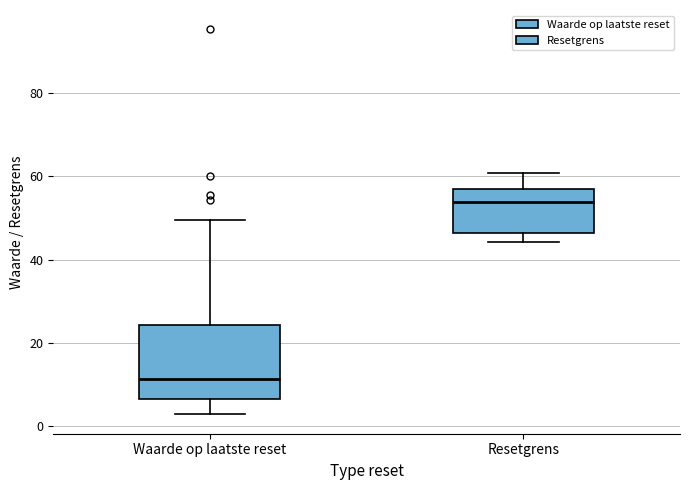

Reading left to right, read every box against the y-axis: the position of its median line, the range the box covers, and the ends of its whiskers. The values are not printed on the chart, so give them approximately, as read against the axis.

Waarde op laatste reset: median 12, box 6 to 24, whiskers 2 to 50
Resetgrens: median 54, box 46 to 56, whiskers 44 to 60